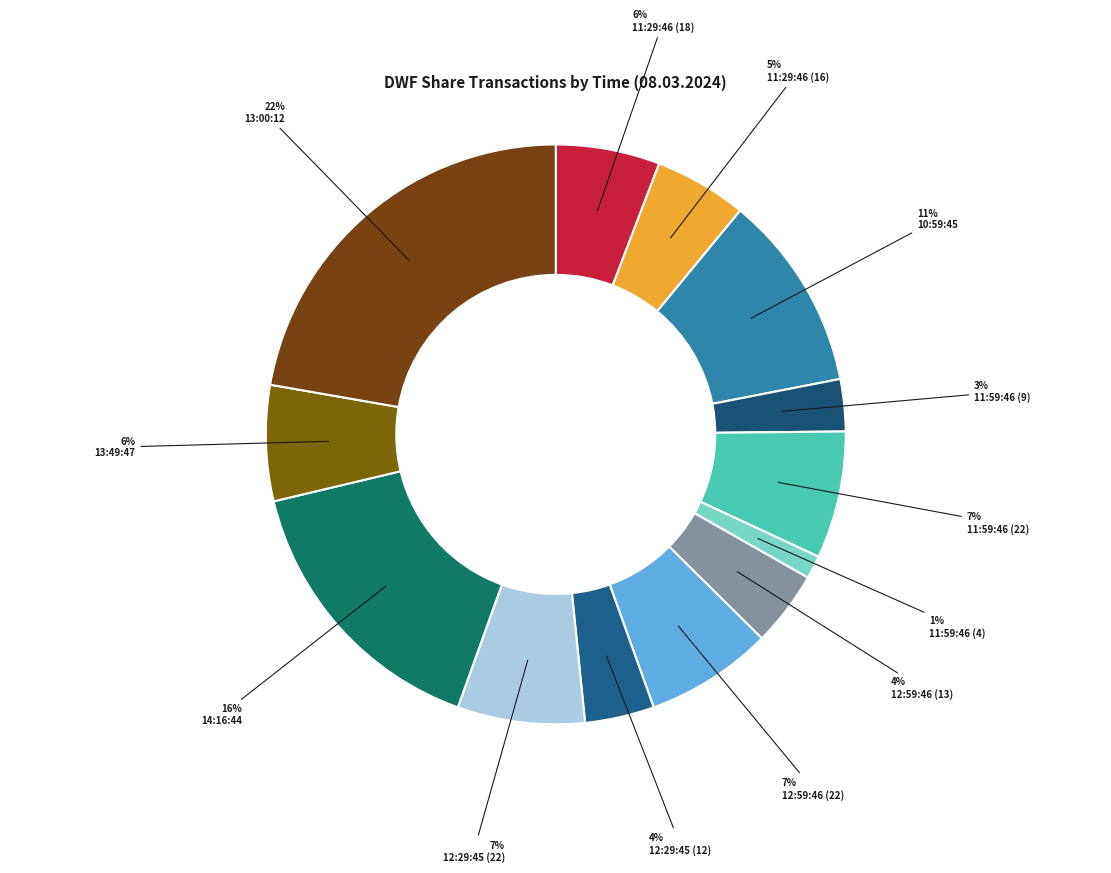

Which category has the smallest portion of the pie?

11:59:46 (4)